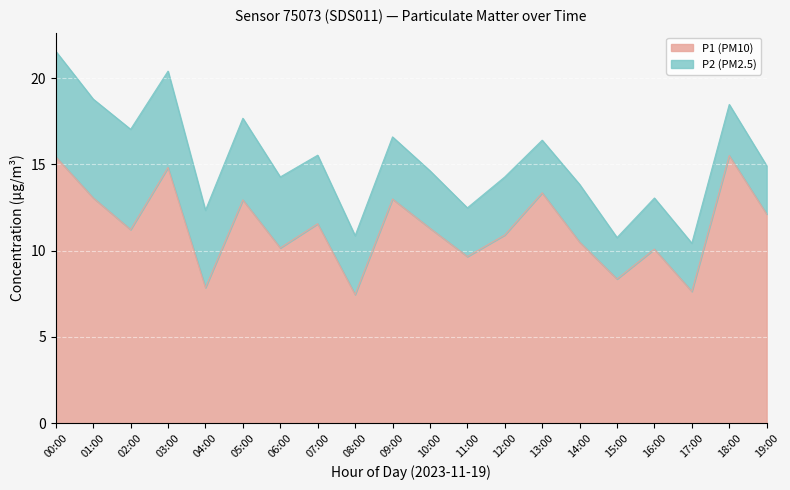

At how many categories does at least one series exceed 6?

20